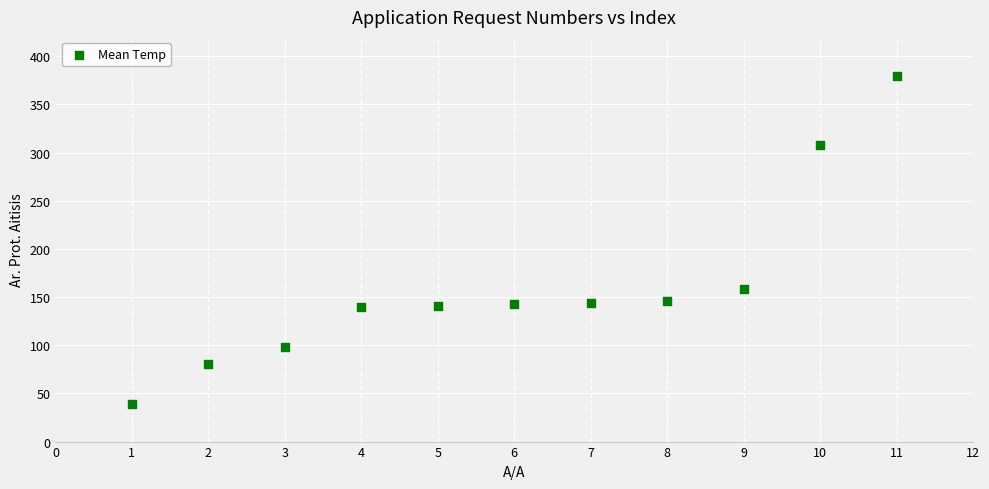

What is the range of X values (max minus min)?

10